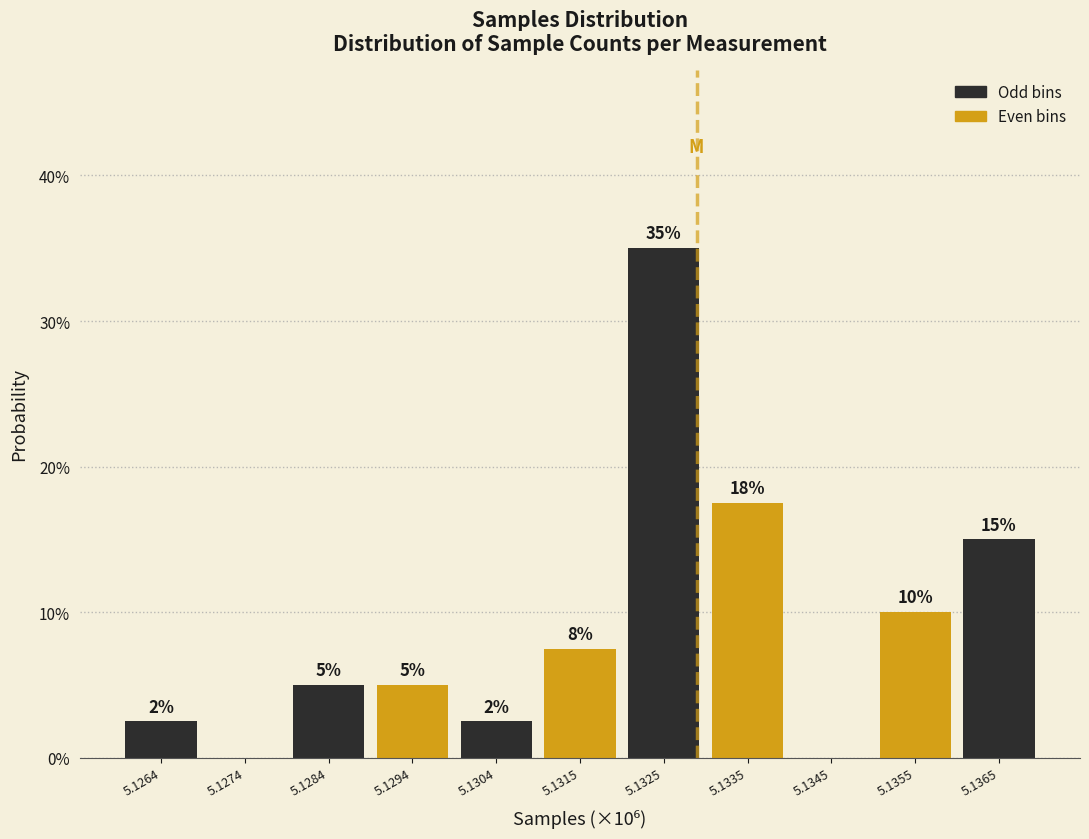

At which category does the chart reach its peak across all series?

5.1325